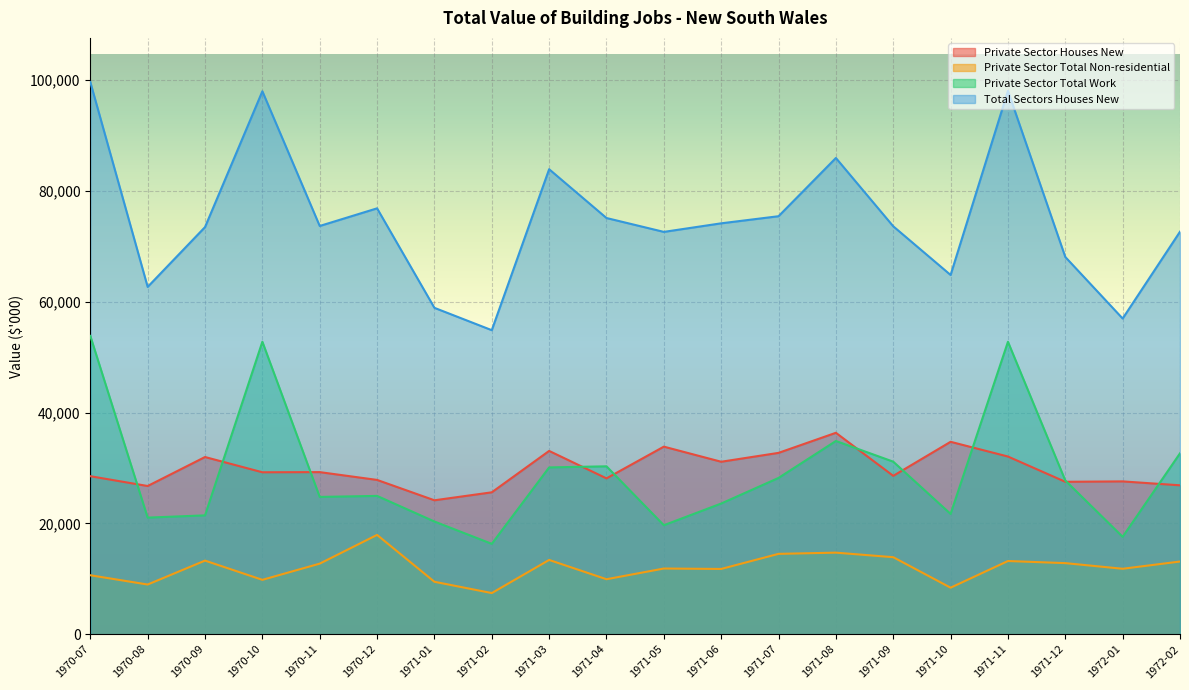

What are all the series names shown in the legend?

Private Sector Houses New, Private Sector Total Non-residential, Private Sector Total Work, Total Sectors Houses New